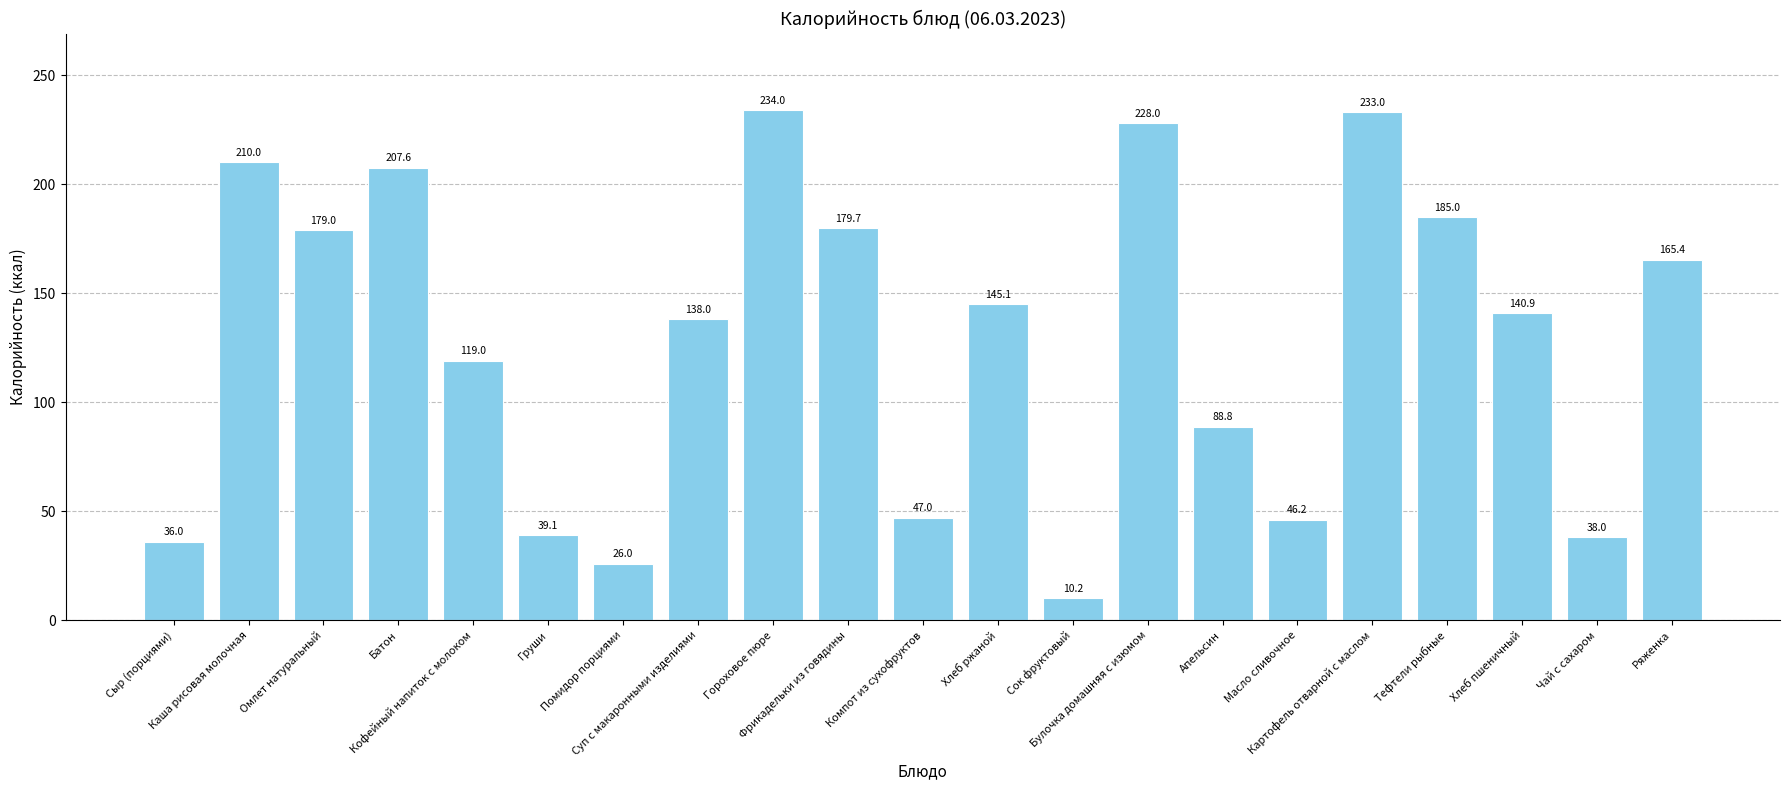

Which category has the highest value across all series?

Гороховое пюре